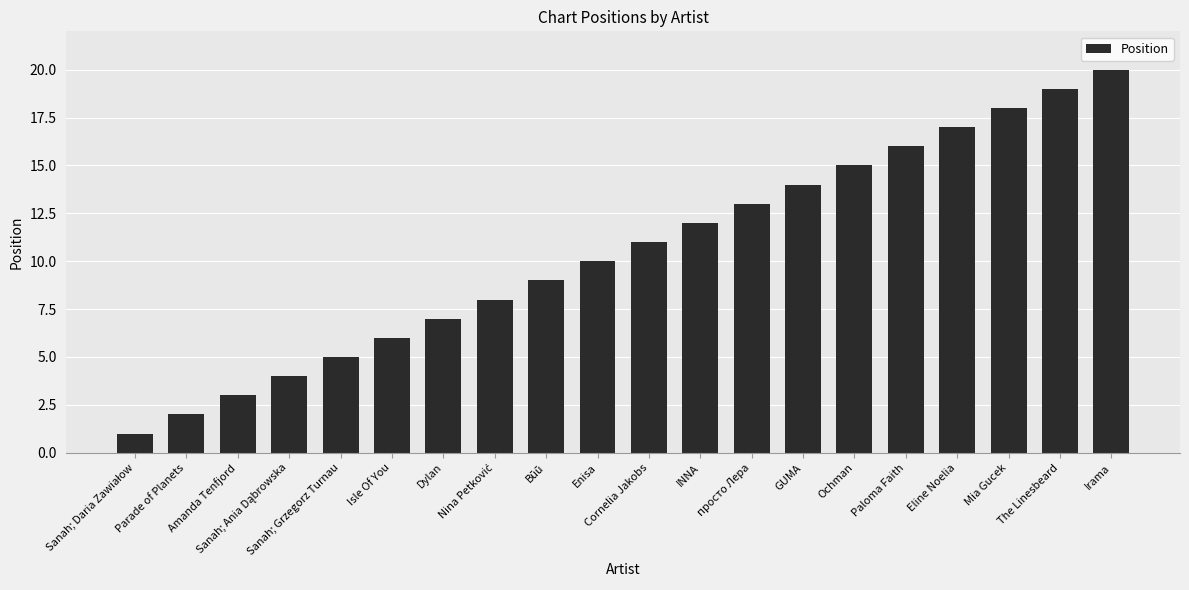

What is the difference between the maximum and minimum values?

19